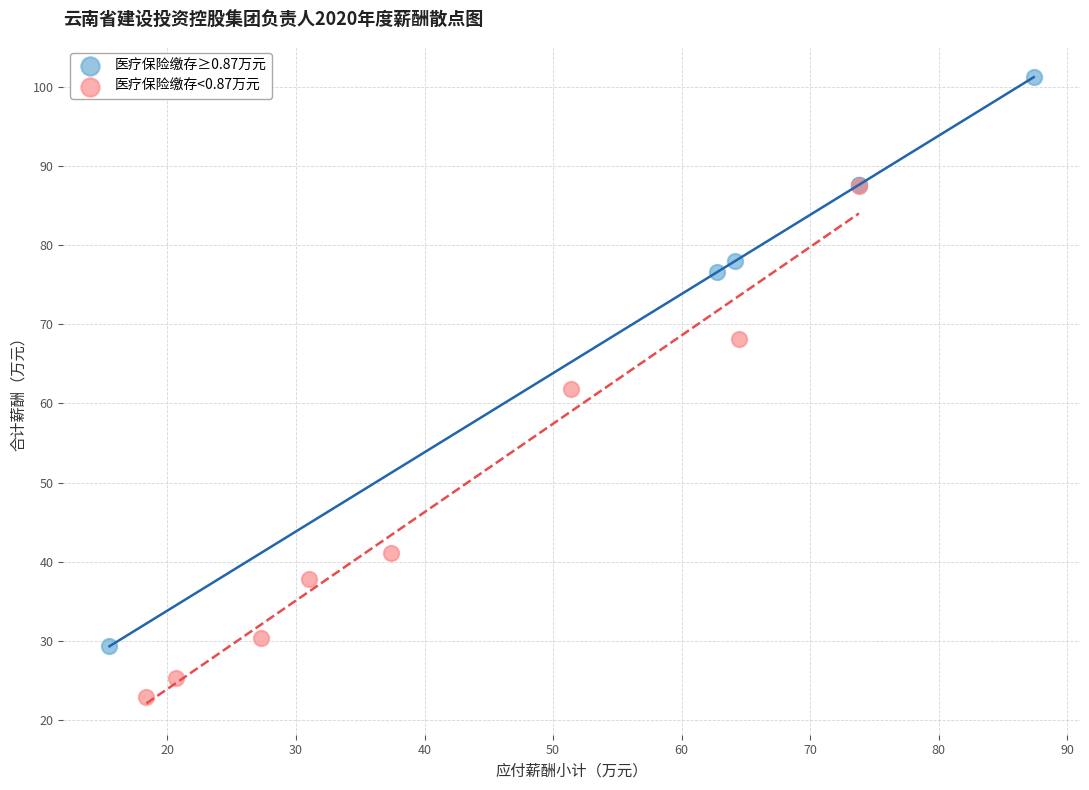

Which series has the largest Y range (max minus min)?

医疗保险缴存≥0.87万元